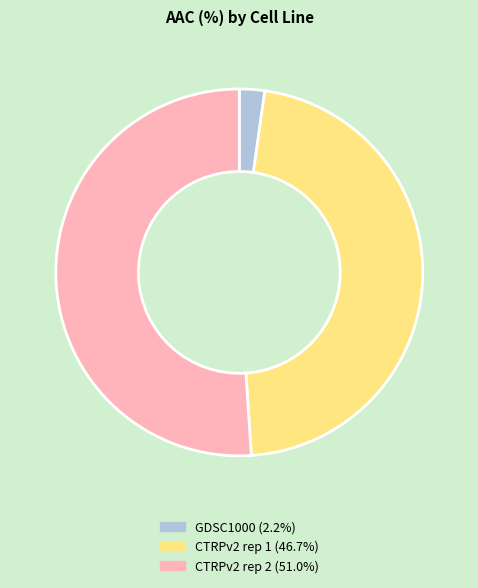

Is the sum of CTRPv2 rep 1 and CTRPv2 rep 2 greater than half?

Yes